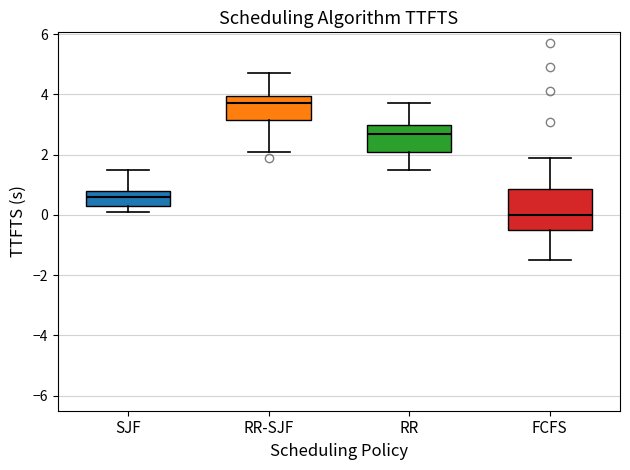

Which box has the highest median line?

RR-SJF